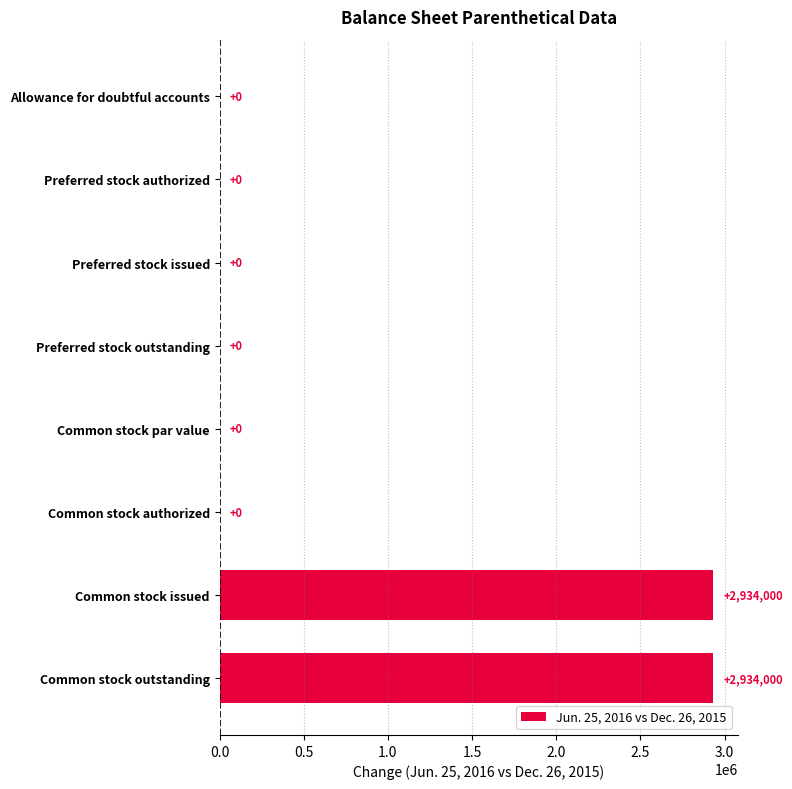

The value at Common stock outstanding is 1390849. True or false?

False